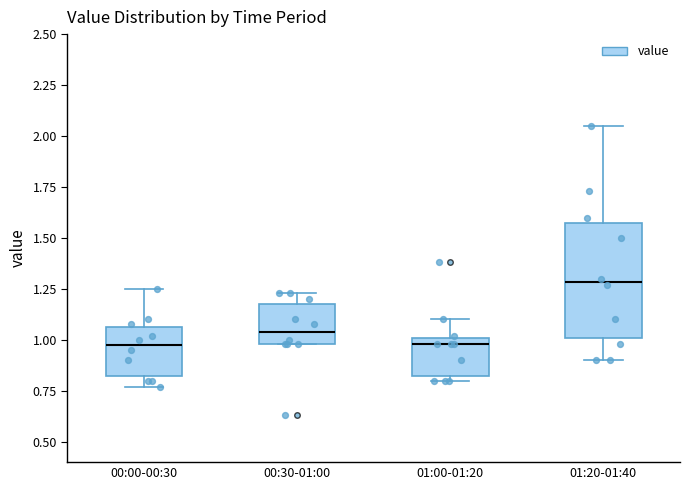

Comparing the boxes themselves (not the whiskers), which one is the tallest?

01:20-01:40